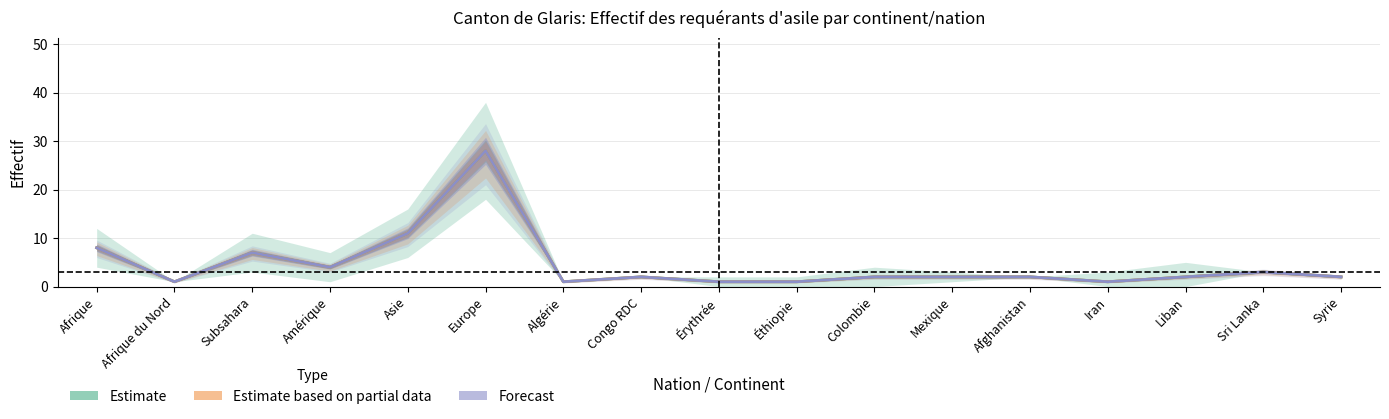

Is the value of Personnes potentiellement actives at Asie greater than the value of Total requérants at Subsahara?

Yes